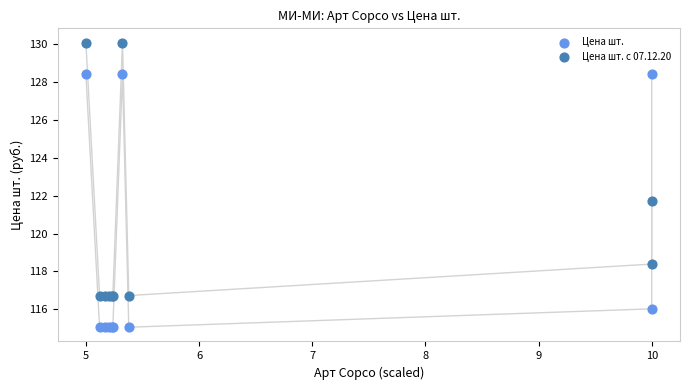

Which series reaches the maximum Y coordinate?

Цена шт. с 07.12.20